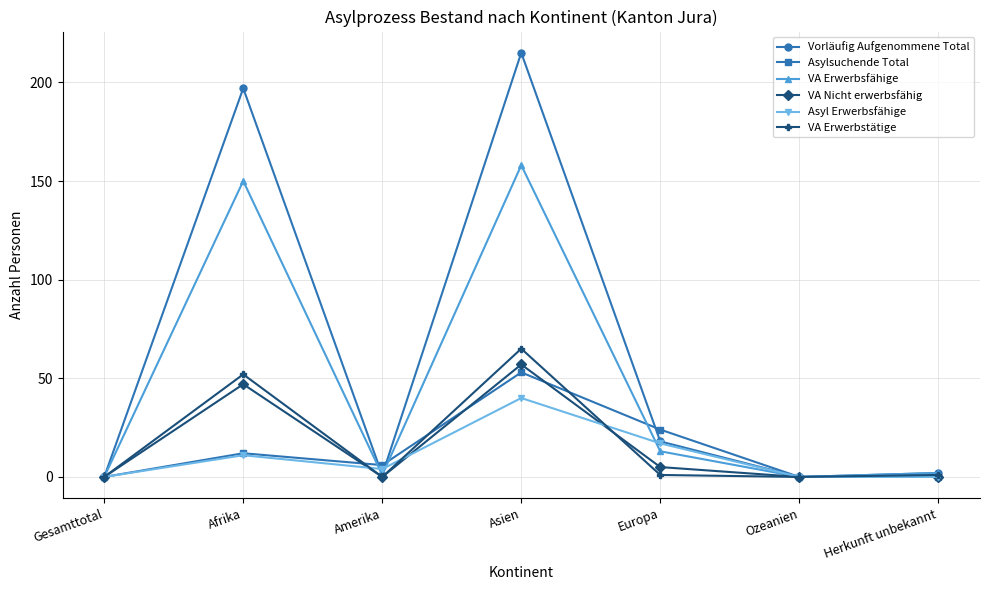

What is the label of the 7th point from the right?

Gesamttotal